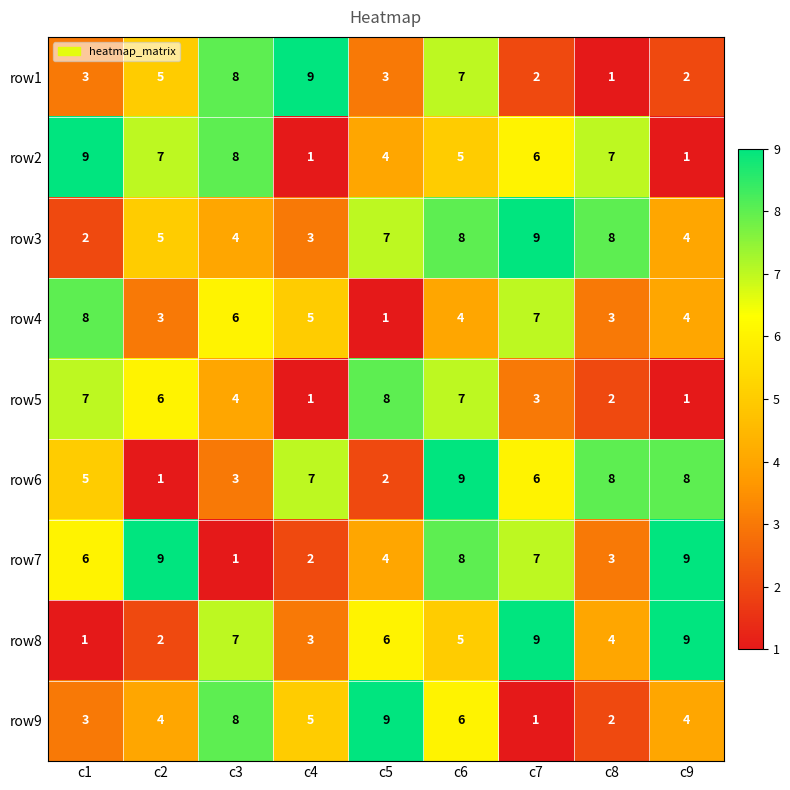

Count the number of categories in the chart.

9